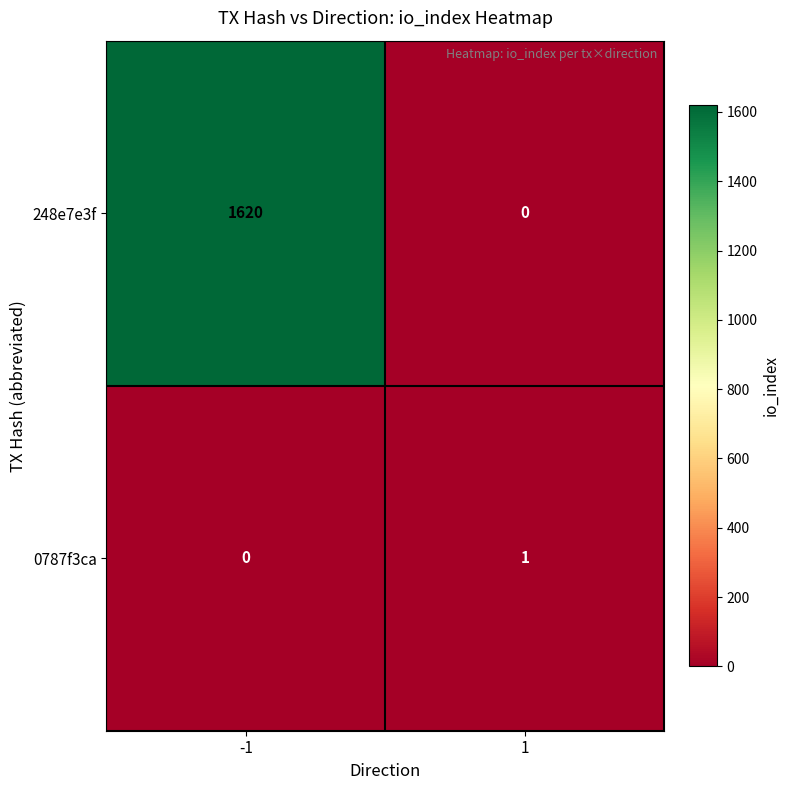

What is the approximate value of 248e7e3f at -1, to the nearest 10?

1620